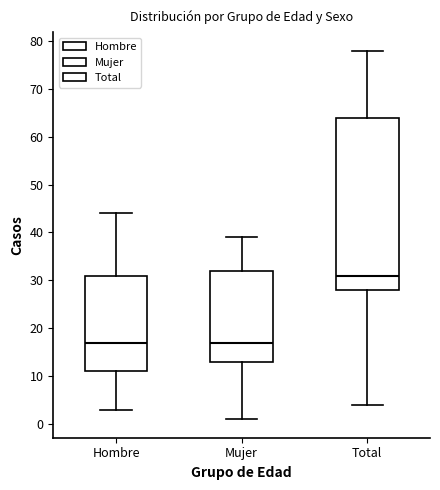

Where does the median line of the box for Hombre sit on the y-axis? The values are not printed on the chart, so give them approximately, as read against the axis.

17